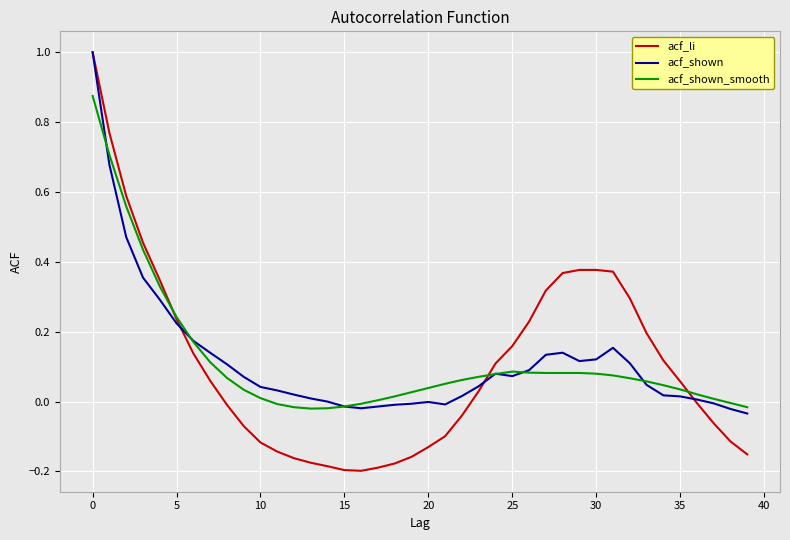

What is the maximum value for acf_shown?

1.0